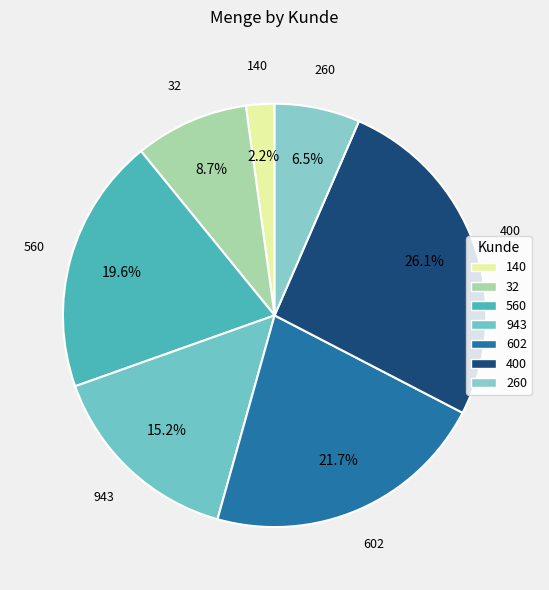

Which has a higher value, 260 or 602?

602